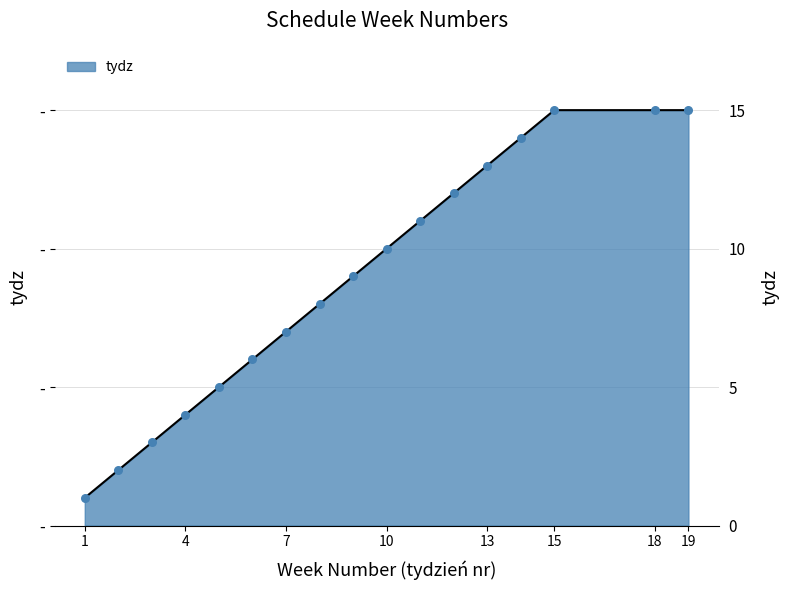

What is the change in value from 6 to 18?

+9